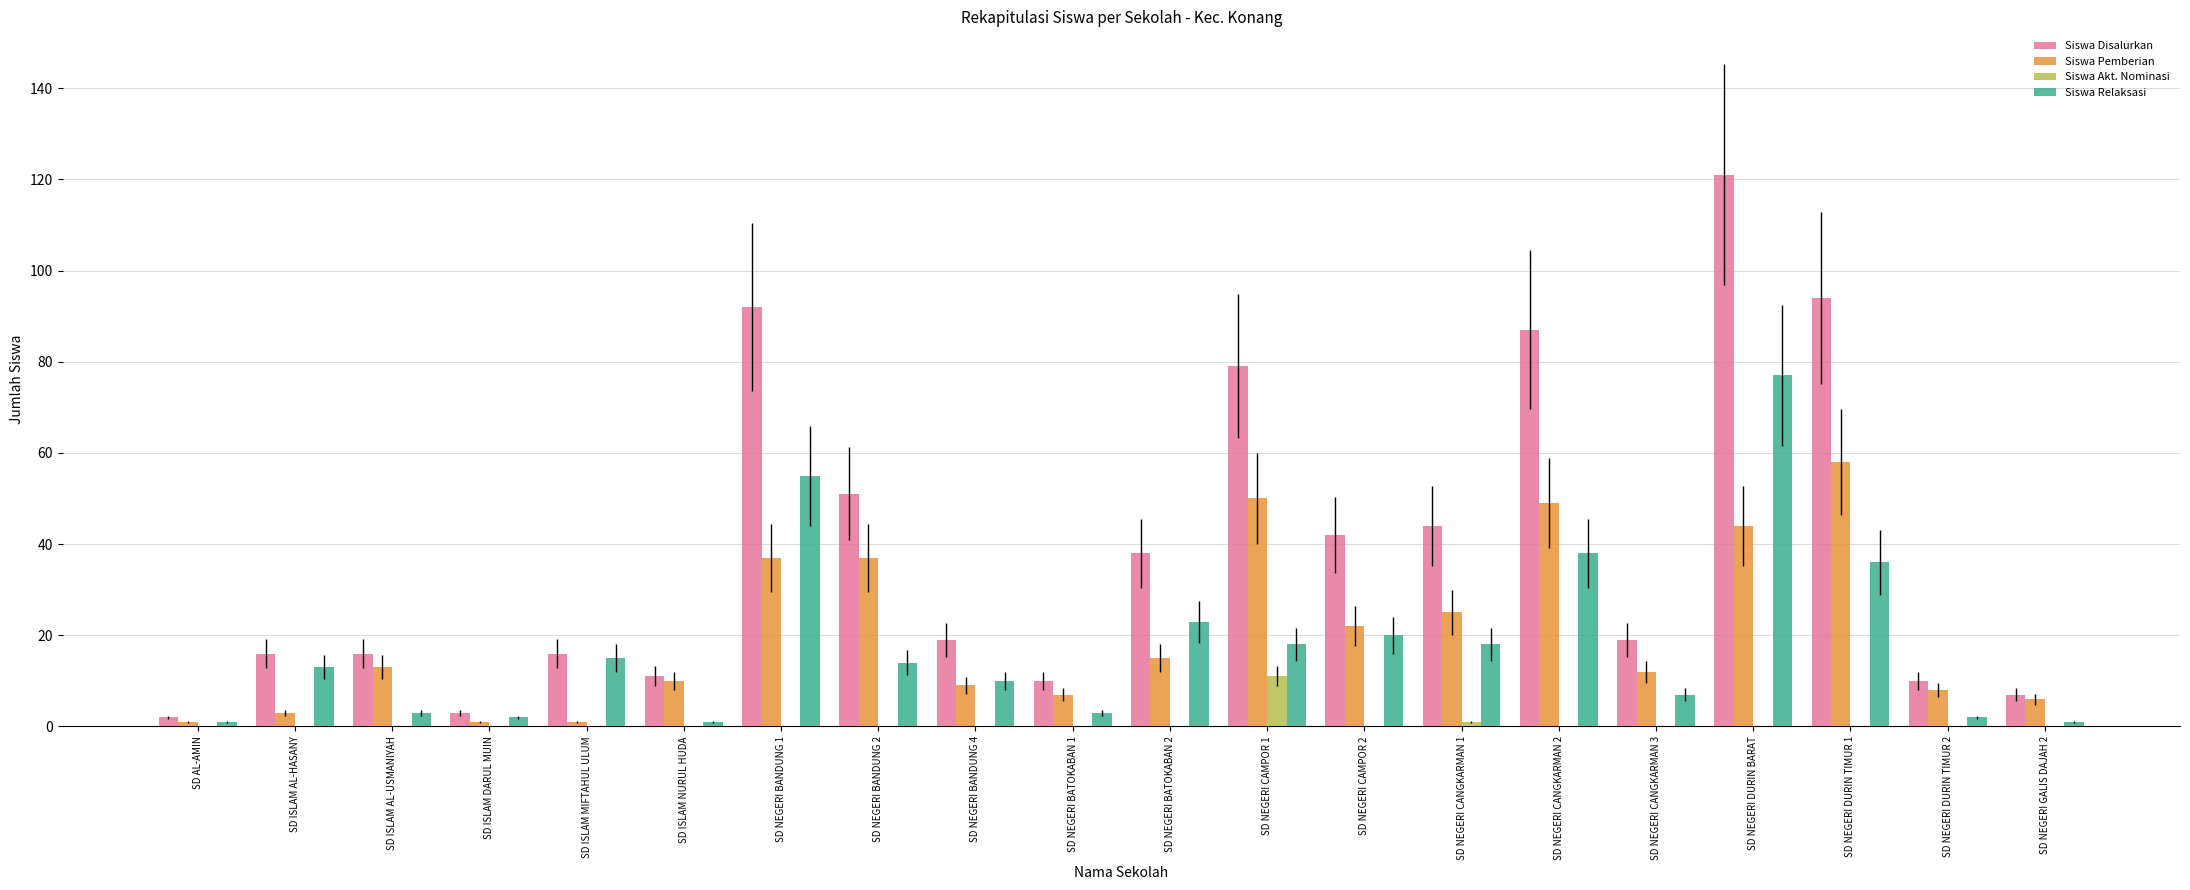

What is the total value across all series at SD NEGERI BANDUNG 1?

184